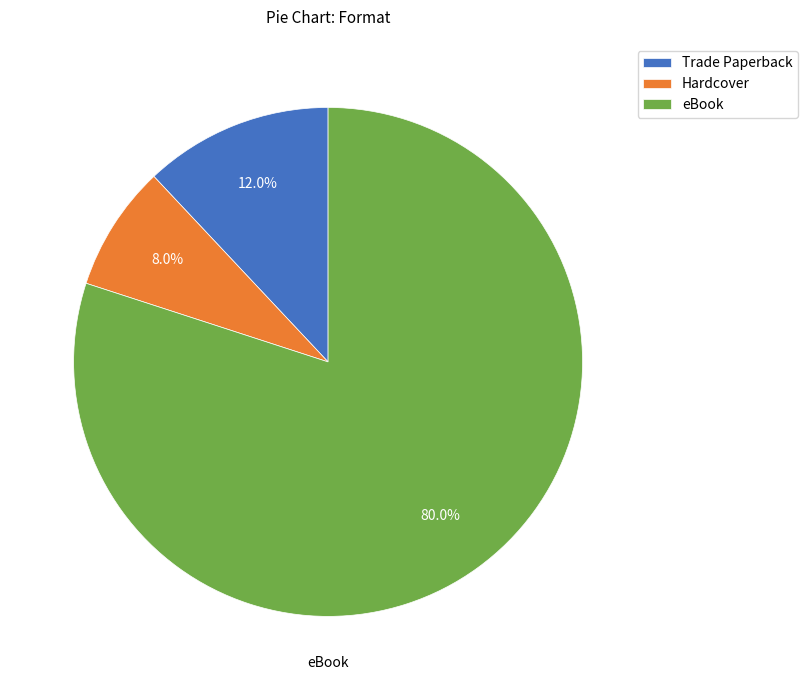

Does any single category account for the majority?

Yes